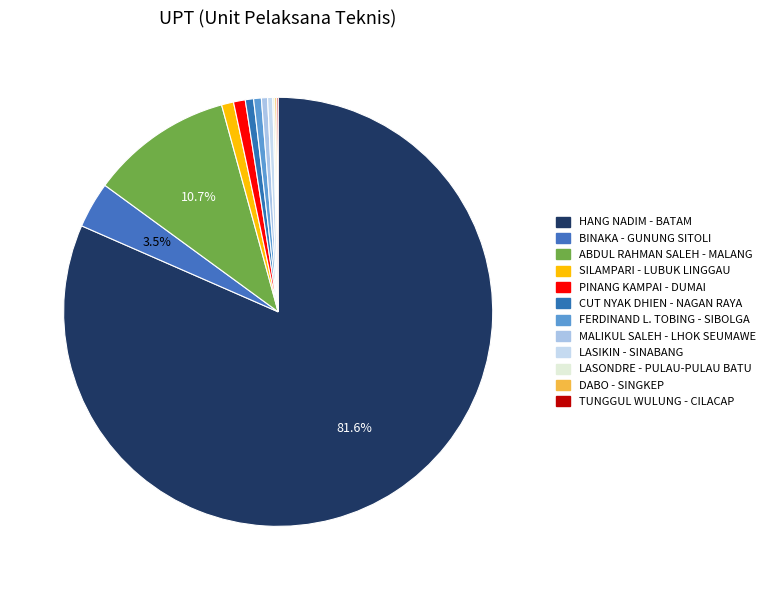

Does any single category account for the majority?

Yes